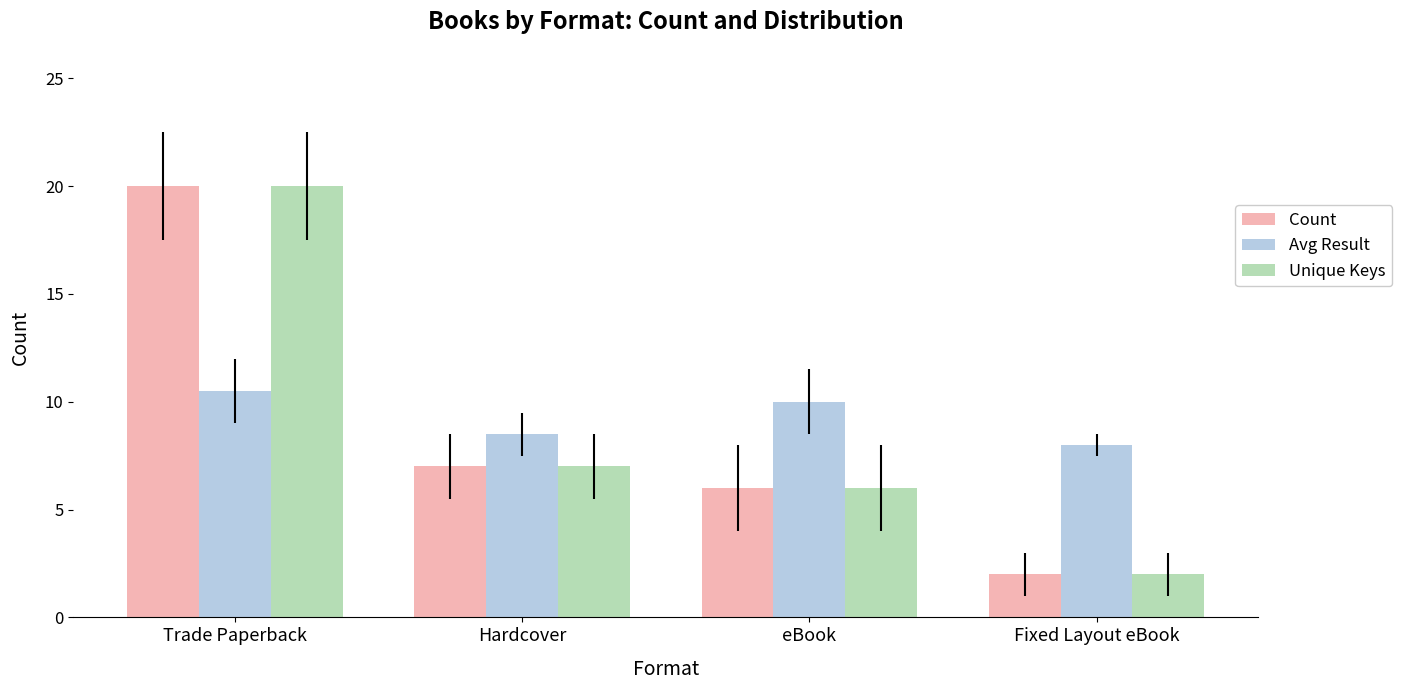

Reading right to left, transcribe all the data shown in this chart.

Count: Fixed Layout eBook=2.0	eBook=6.0	Hardcover=7.0	Trade Paperback=20.0
Avg Result: Fixed Layout eBook=8.0	eBook=10.0	Hardcover=8.5	Trade Paperback=10.5
Unique Keys: Fixed Layout eBook=2.0	eBook=6.0	Hardcover=7.0	Trade Paperback=20.0